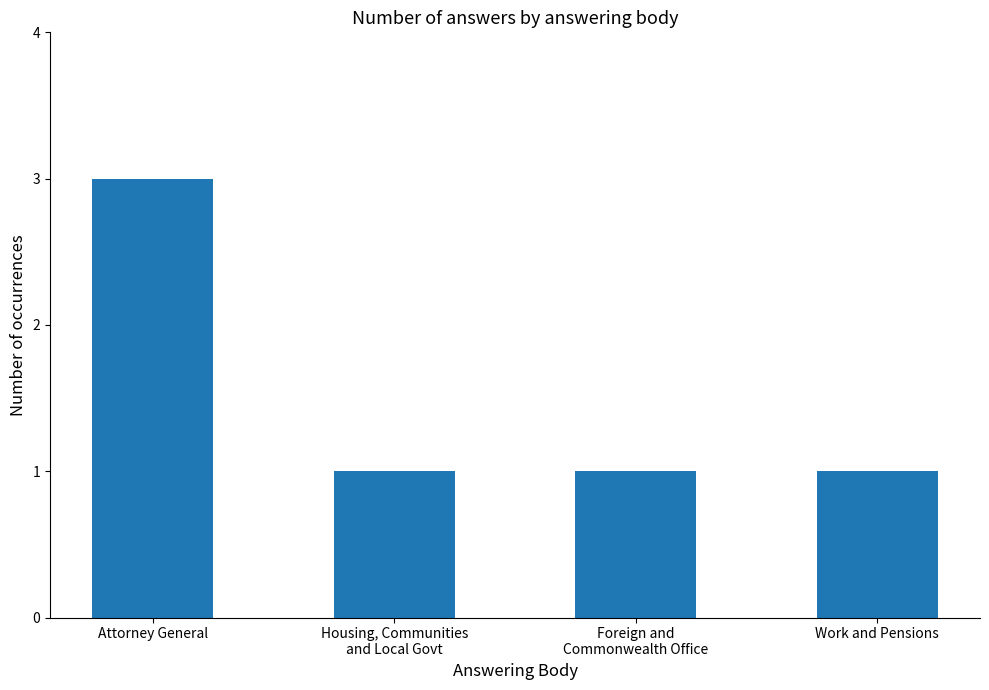

What is the difference between the values at Foreign and
Commonwealth Office and Attorney General?

2